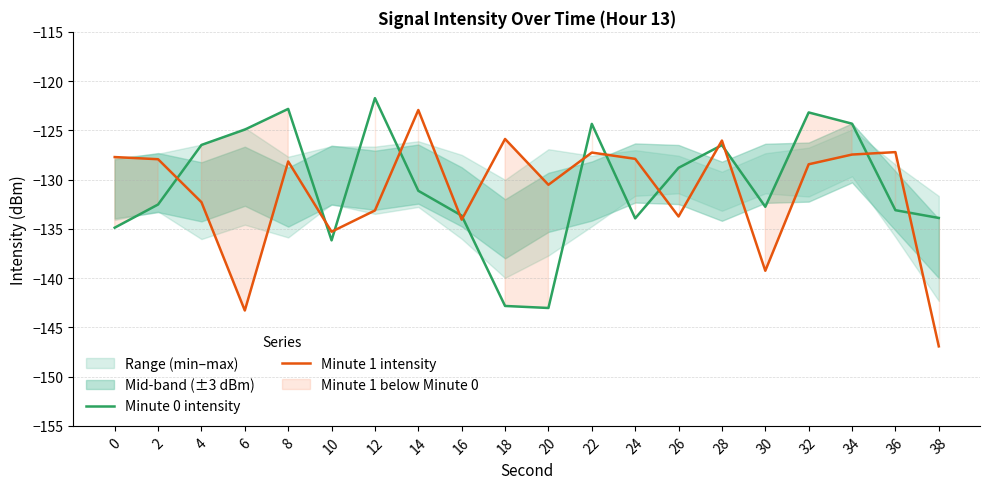

At which category does the chart reach its minimum across all series?

38